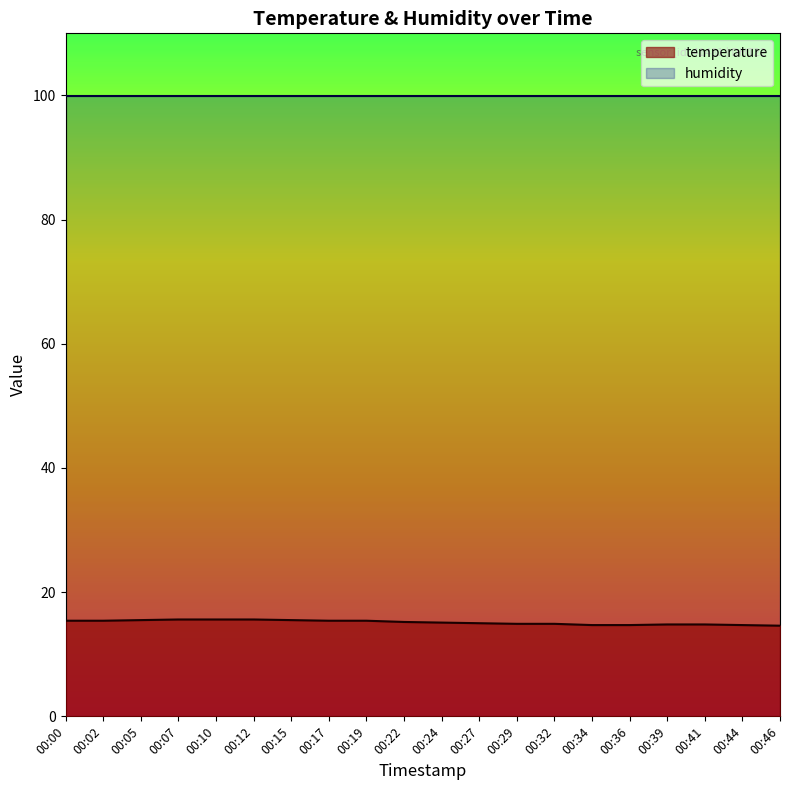

How many values exceed 15?

11